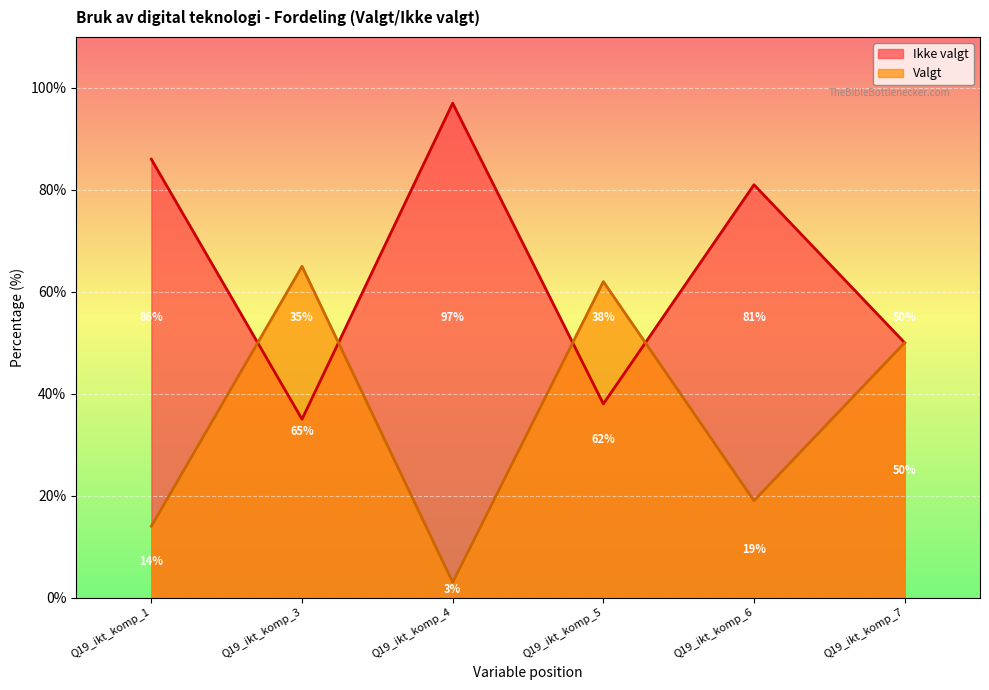

True or false: Ikke valgt has a value of 86 at Q19_ikt_komp_1.

True